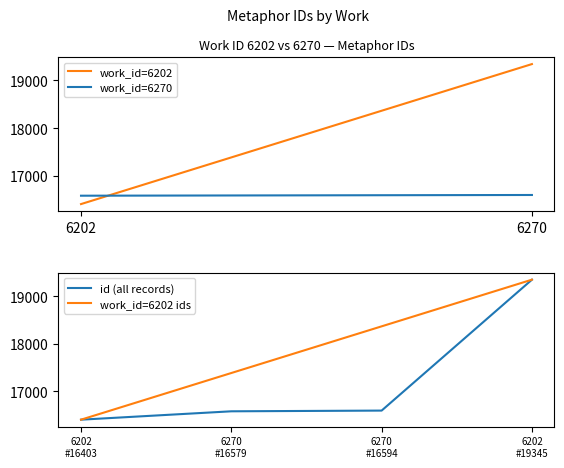

At 0, list the series in order from smallest to largest.

id_6202, id_6270